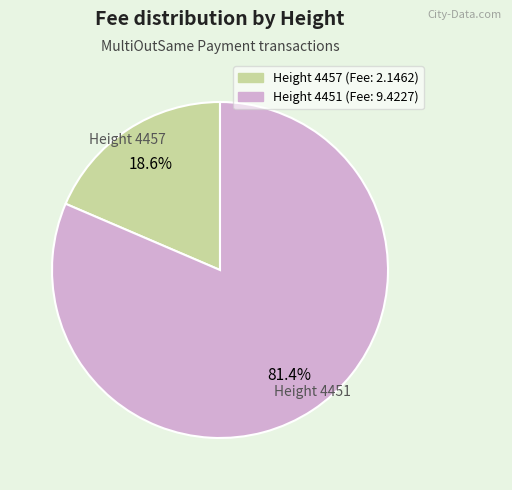

Is there a majority slice in this chart?

Yes